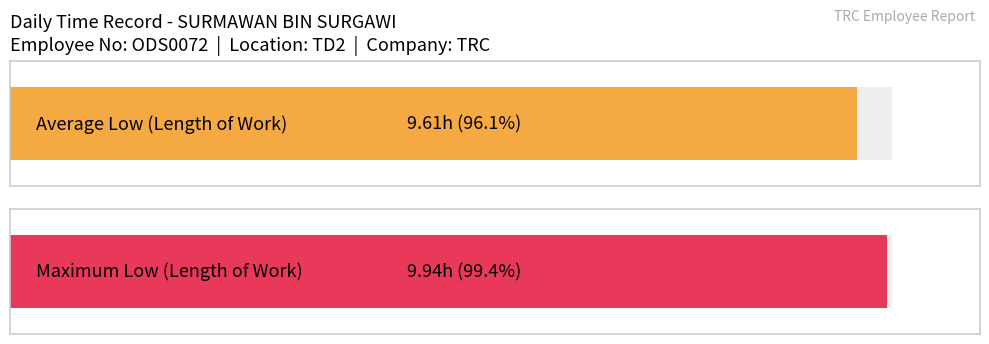

Is it true that the value at 4-Thu is 5.5?

False